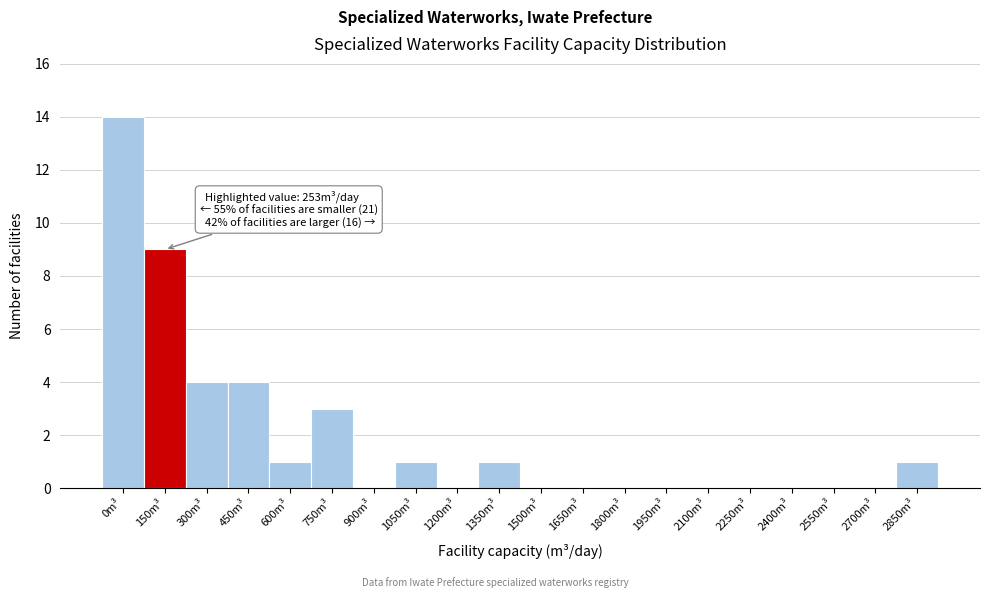

Reading right to left, transcribe all the data shown in this chart.

2850m³=1	2700m³=0	2550m³=0	2400m³=0	2250m³=0	2100m³=0	1950m³=0	1800m³=0	1650m³=0	1500m³=0	1350m³=1	1200m³=0	1050m³=1	900m³=0	750m³=3	600m³=1	450m³=4	300m³=4	150m³=9	0m³=14